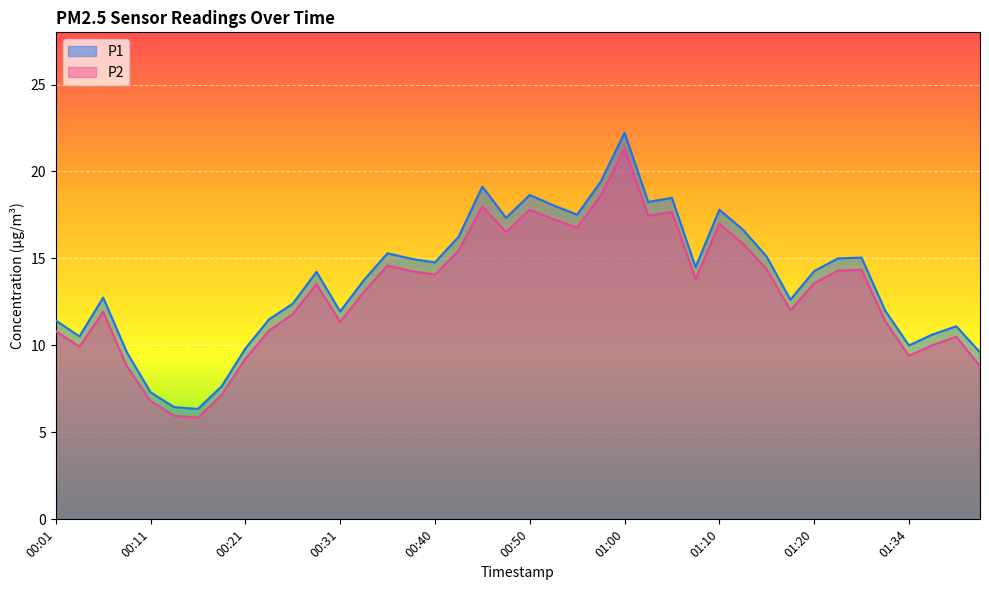

The P2 series shows 6.7 at 00:23. True or false?

False